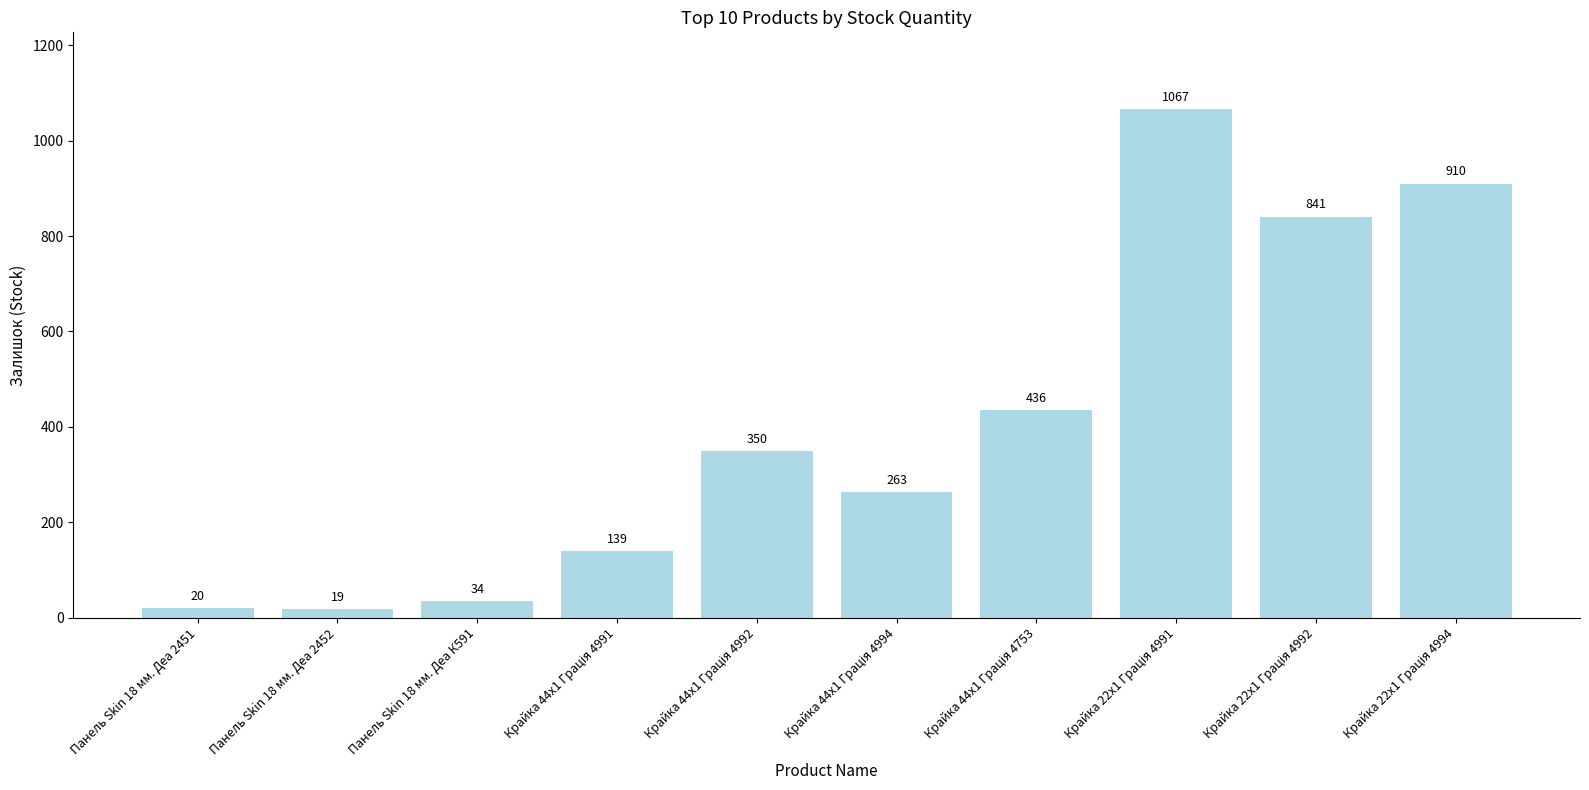

Count the number of data series in this chart.

1